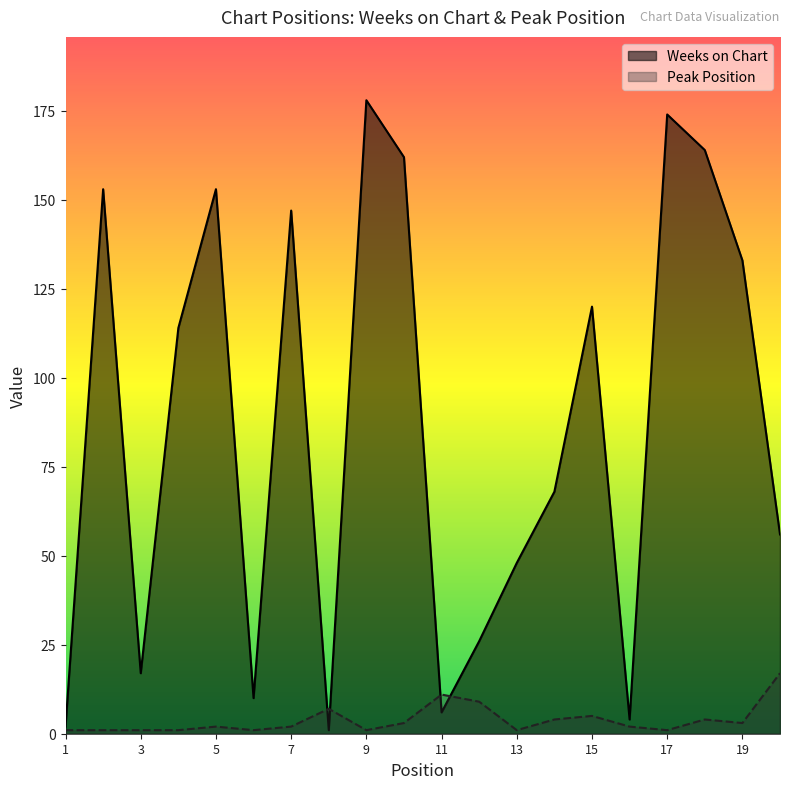

Between 9 and 20, which is larger?

9